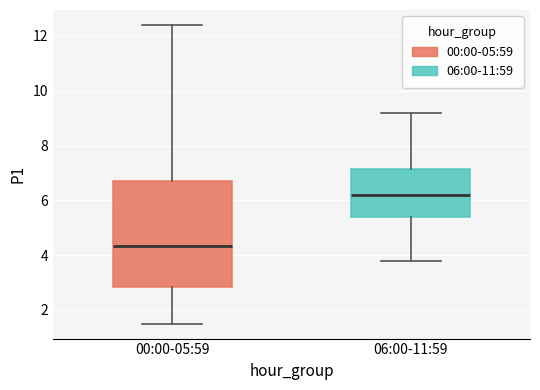

Reading left to right, read every box against the y-axis: the position of its median line, the range the box covers, and the ends of its whiskers. The values are not printed on the chart, so give them approximately, as read against the axis.

00:00-05:59: median 4.4, box 2.8 to 6.8, whiskers 1.6 to 12.4
06:00-11:59: median 6.2, box 5.4 to 7.2, whiskers 3.8 to 9.2